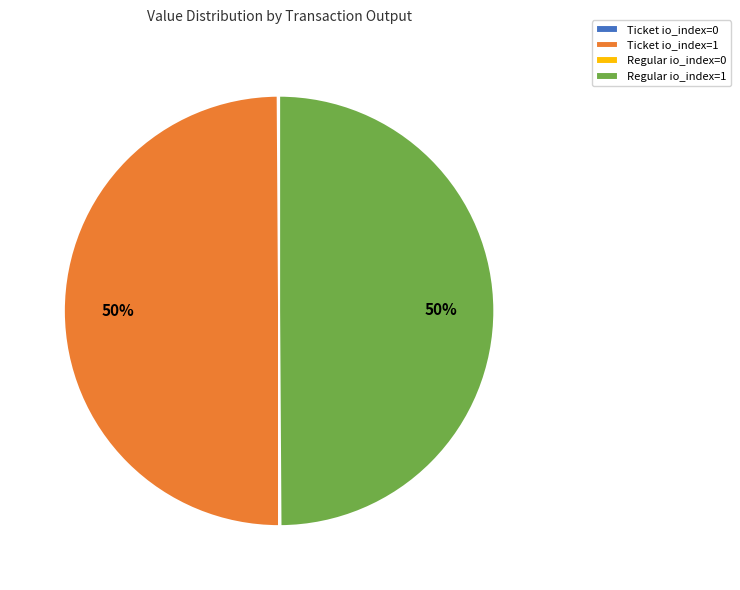

To the nearest percent, what percentage of the pie is Regular io_index=1?

50%